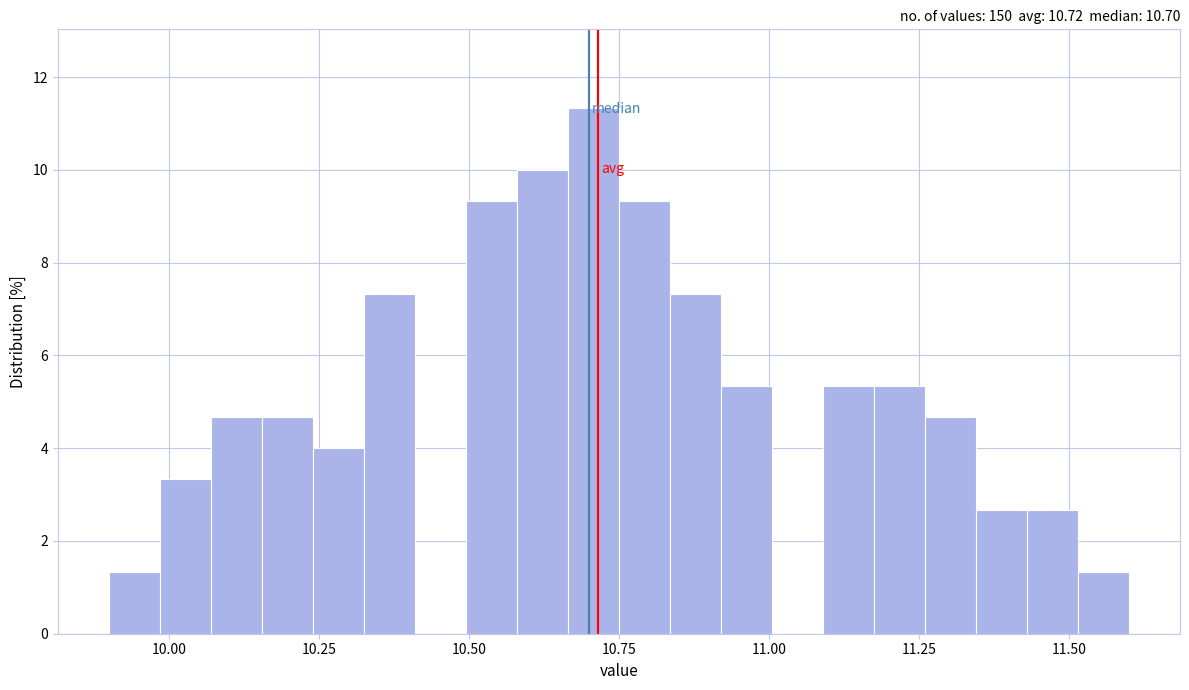

Around what value on the x-axis is the tallest bar? Give the approximate position of its centre, as read against the axis.

10.70